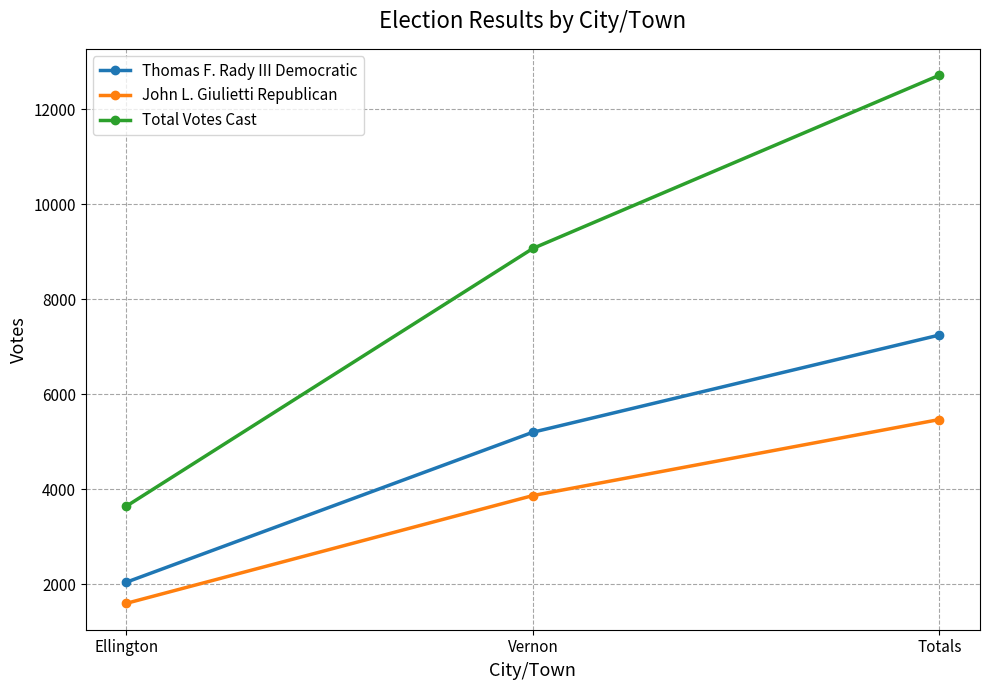

What position from the right is Ellington?

3